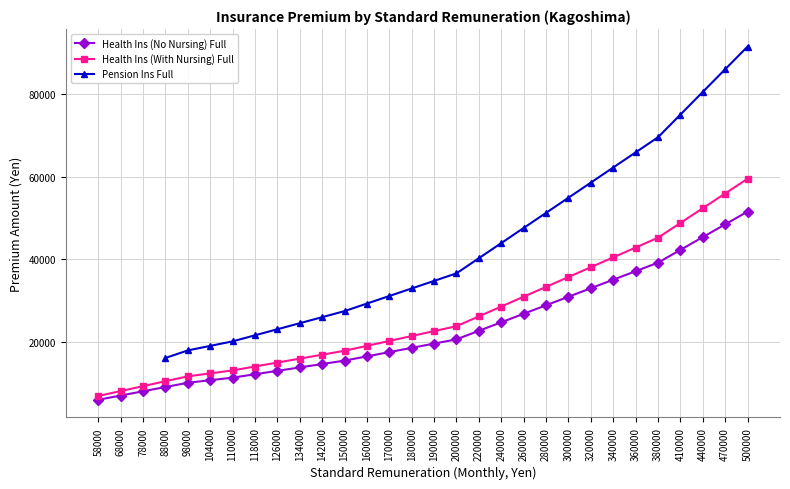

True or false: Pension Ins Full and Health Ins (With Nursing) Full intersect in this chart.

False